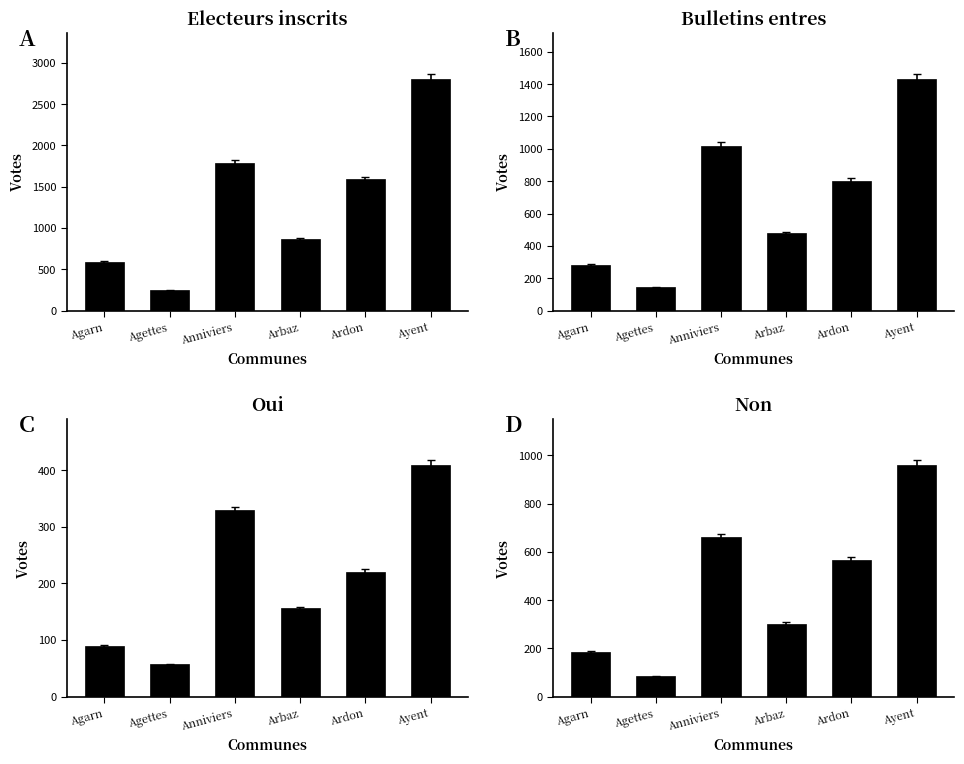

What is the difference between the Bulletins entres values at Anniviers and Agarn?

737